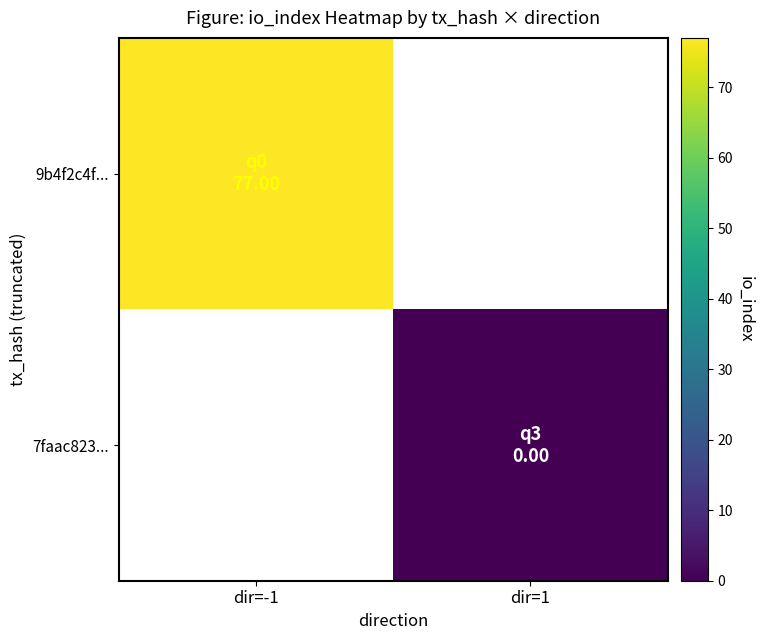

List the labels in order of 9b4f2c4f... value, largest first.

dir=-1, dir=1